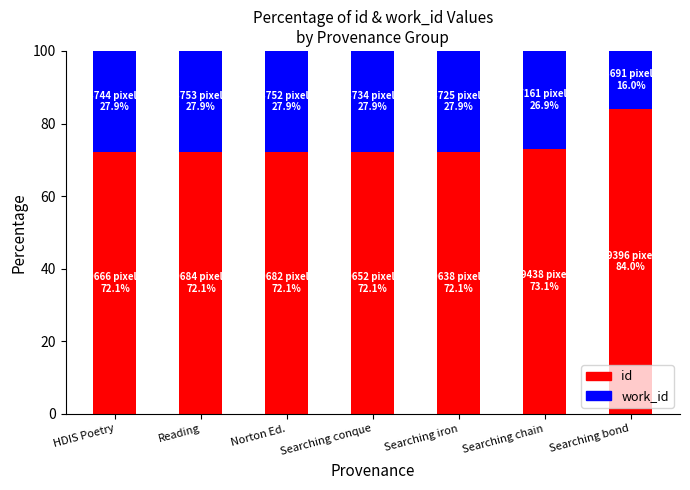

What is the difference between the maximum and minimum values in the id series?

11.9